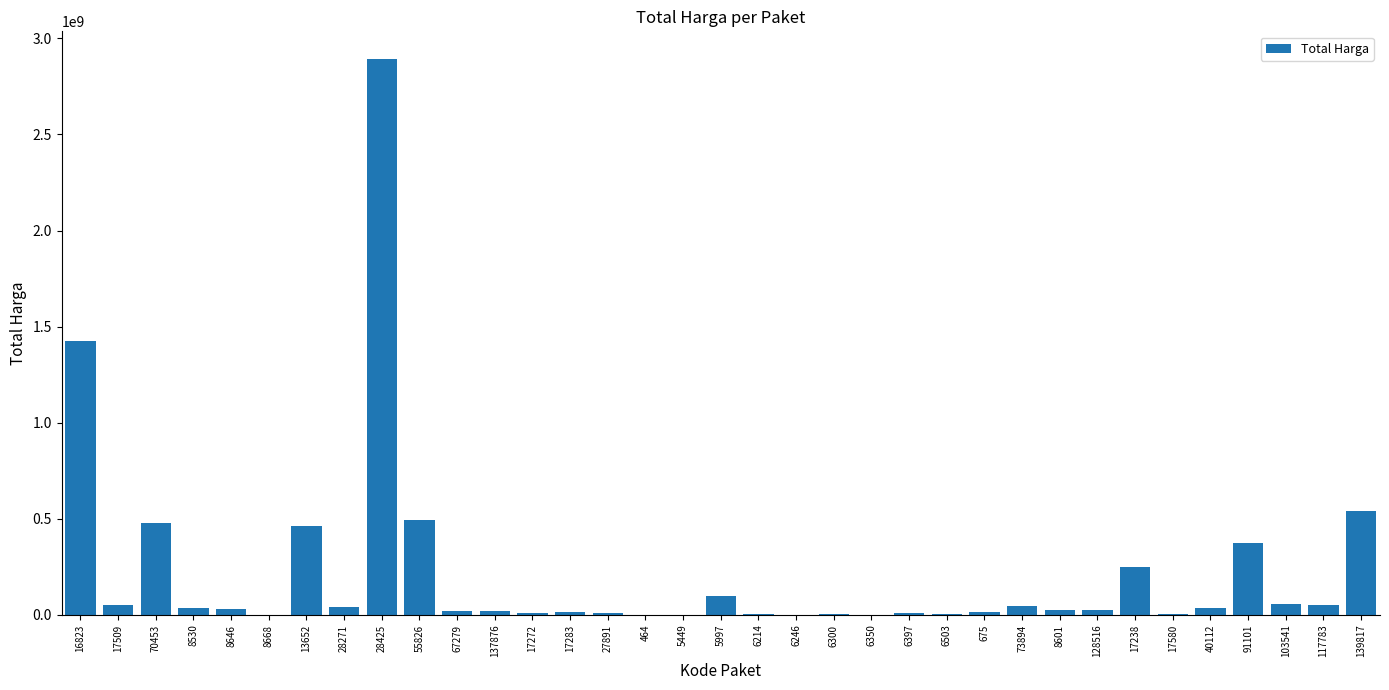

What is the maximum value shown in the chart?

2892122000